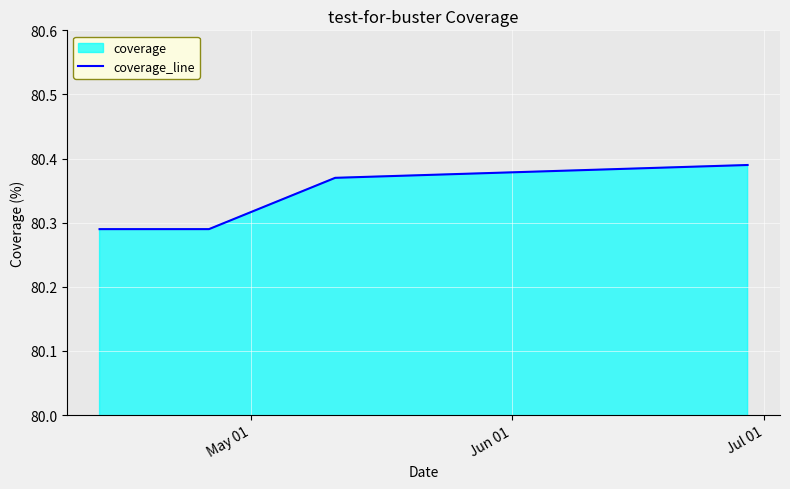

What is the minimum value shown in the chart?

80.3